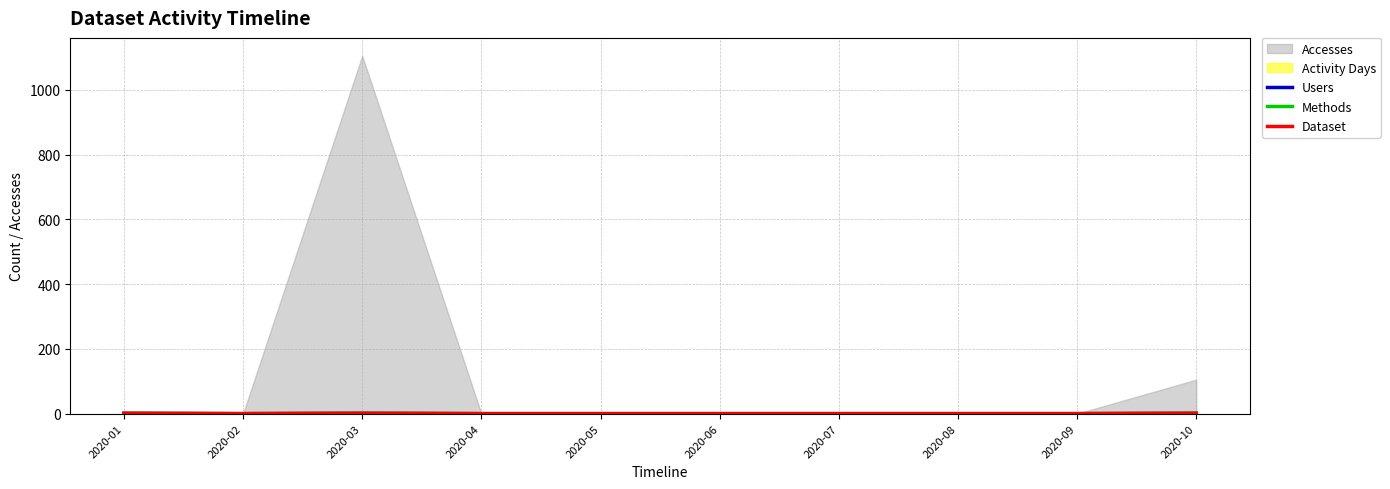

Between 2020-10 and 2020-03, which is larger?

2020-10